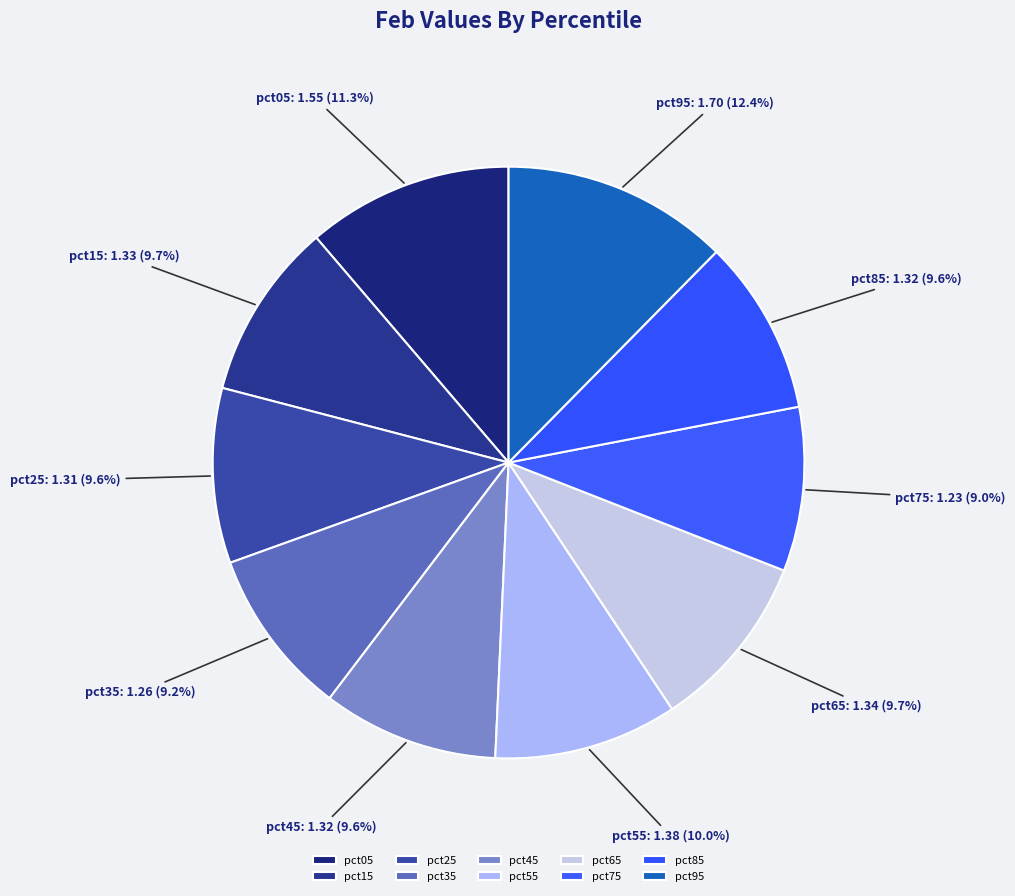

What is the ratio of the value at pct55 to the value at pct15?

1.0